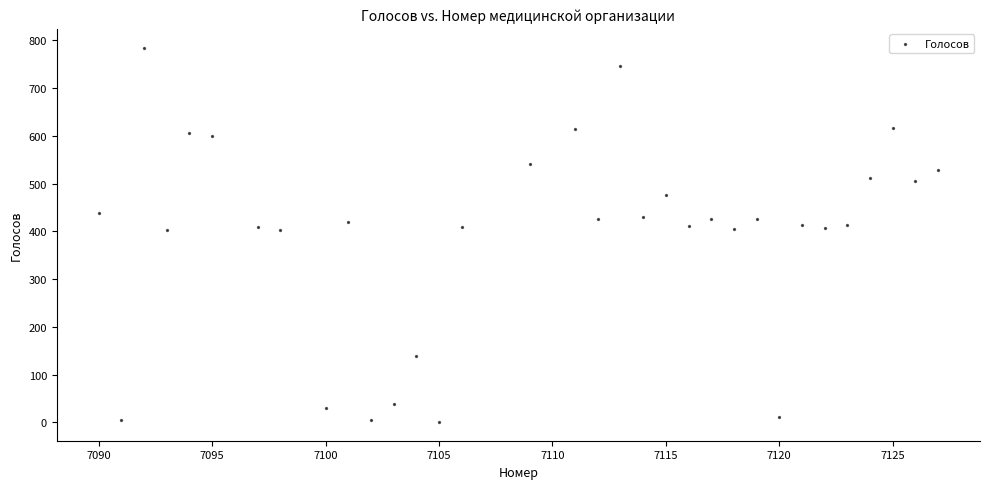

What is the range of X values (max minus min)?

37